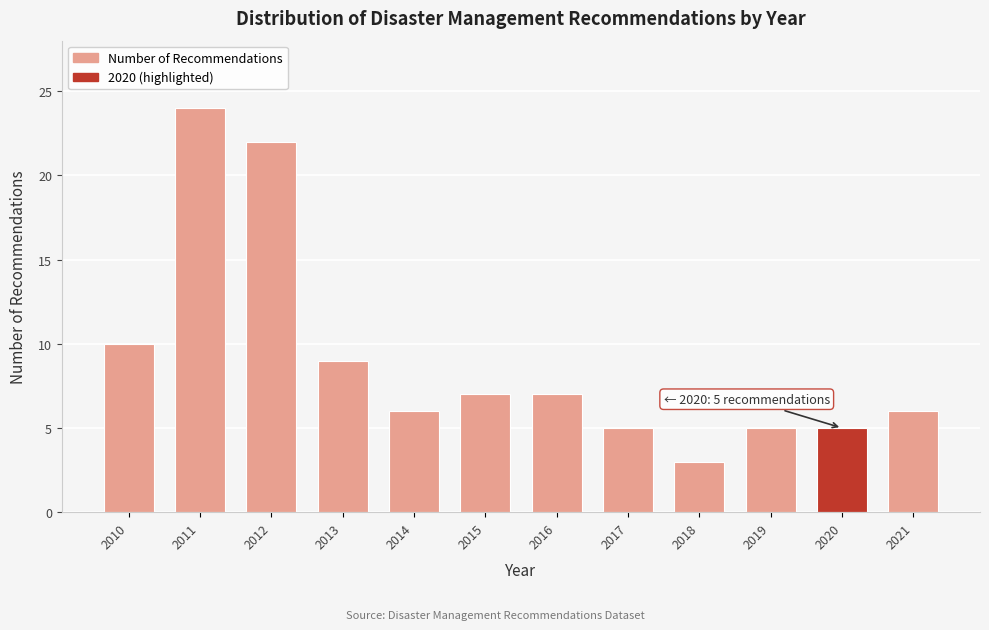

Reading left to right, extract all data points from this chart.

10	24	22	9	6	7	7	5	3	5	5	6